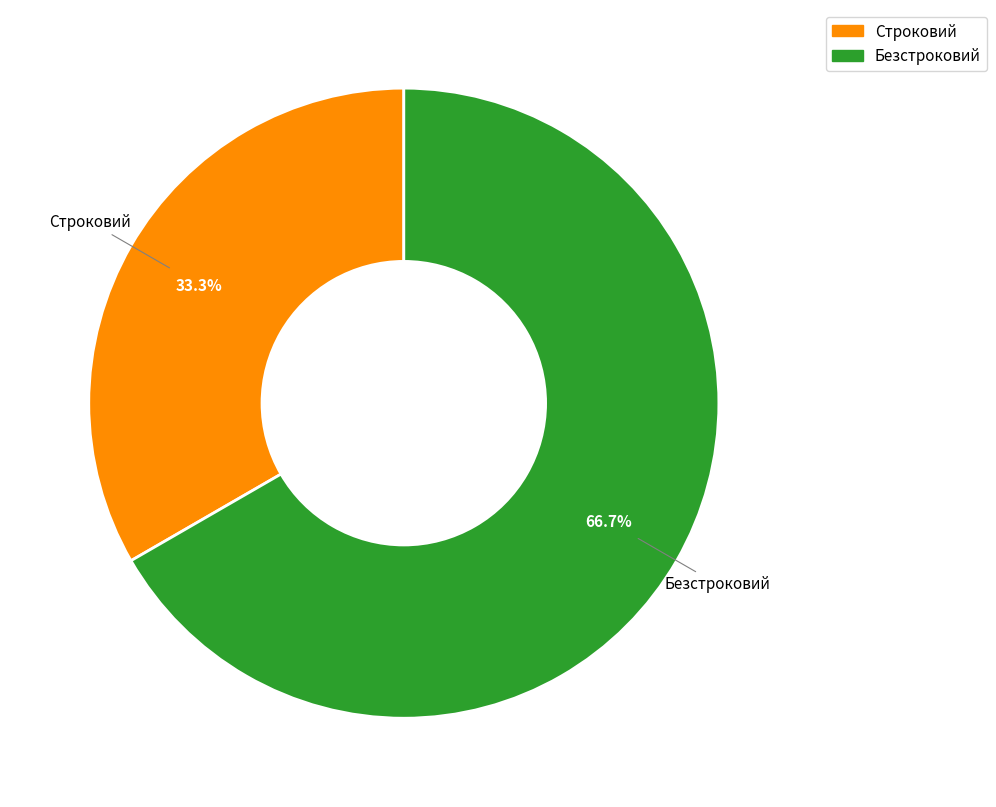

Does Строковий account for over 50% of the chart?

No